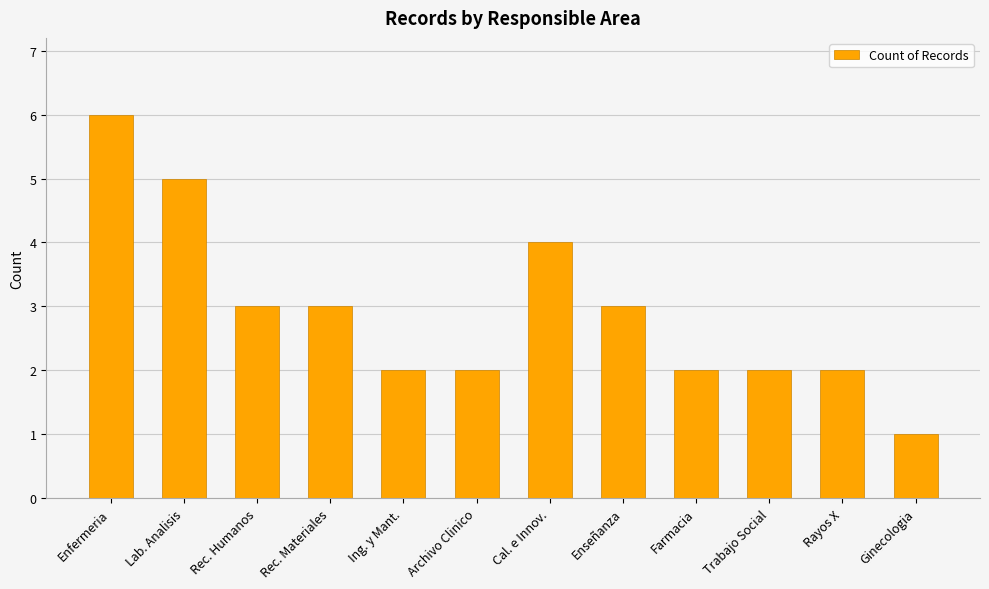

How many data points does each series have?

12